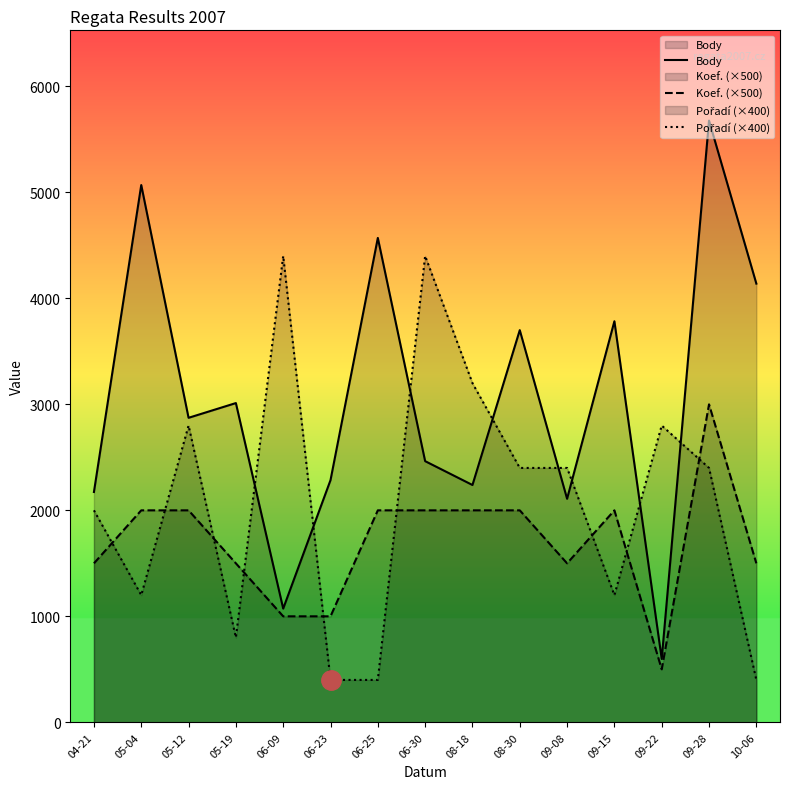

Rank the series at 08-30 from lowest to highest value.

Koef. (×500), Pořadí (×400), Body